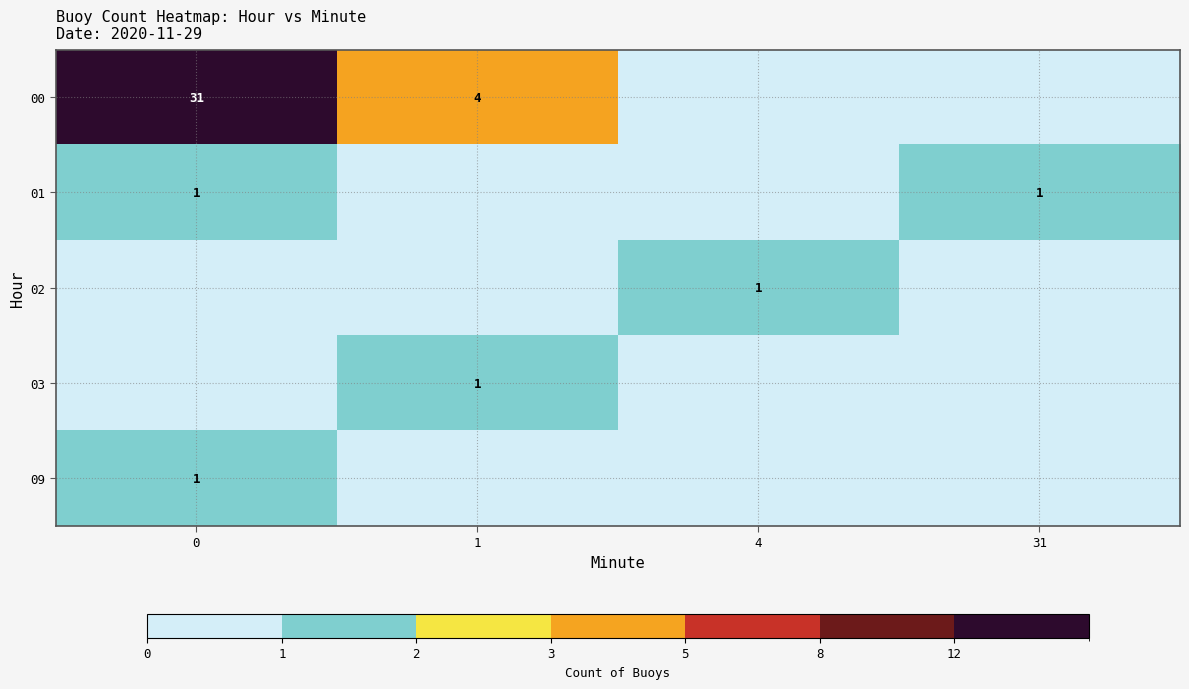

At how many categories does at least one series exceed 24?

1